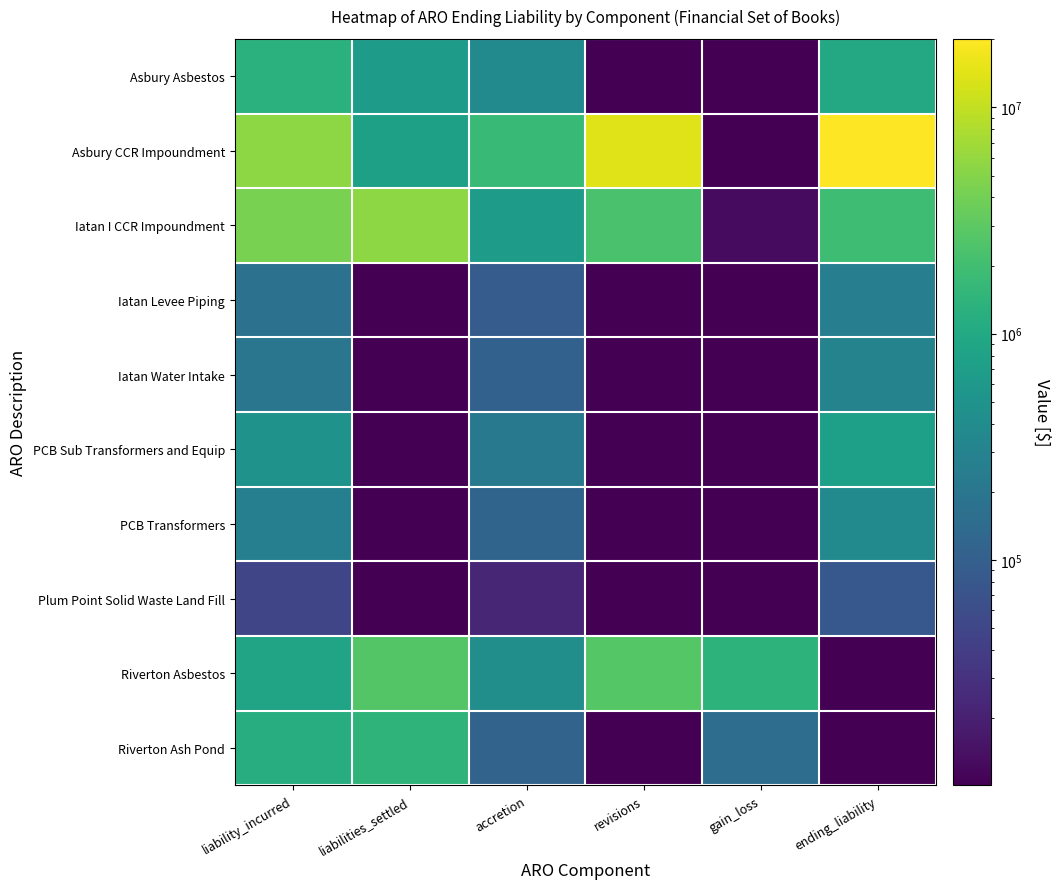

Rank the series at liabilities_settled from lowest to highest value.

Iatan Levee Piping, Iatan Water Intake, PCB Sub Transformers and Equip, PCB Transformers, Plum Point Solid Waste Land Fill, Asbury Asbestos, Asbury CCR Impoundment, Riverton Ash Pond, Riverton Asbestos, Iatan I CCR Impoundment